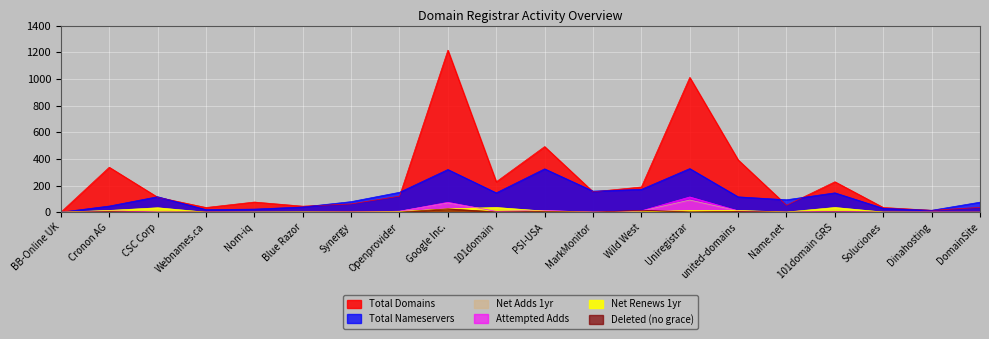

Count the number of categories in the chart.

20